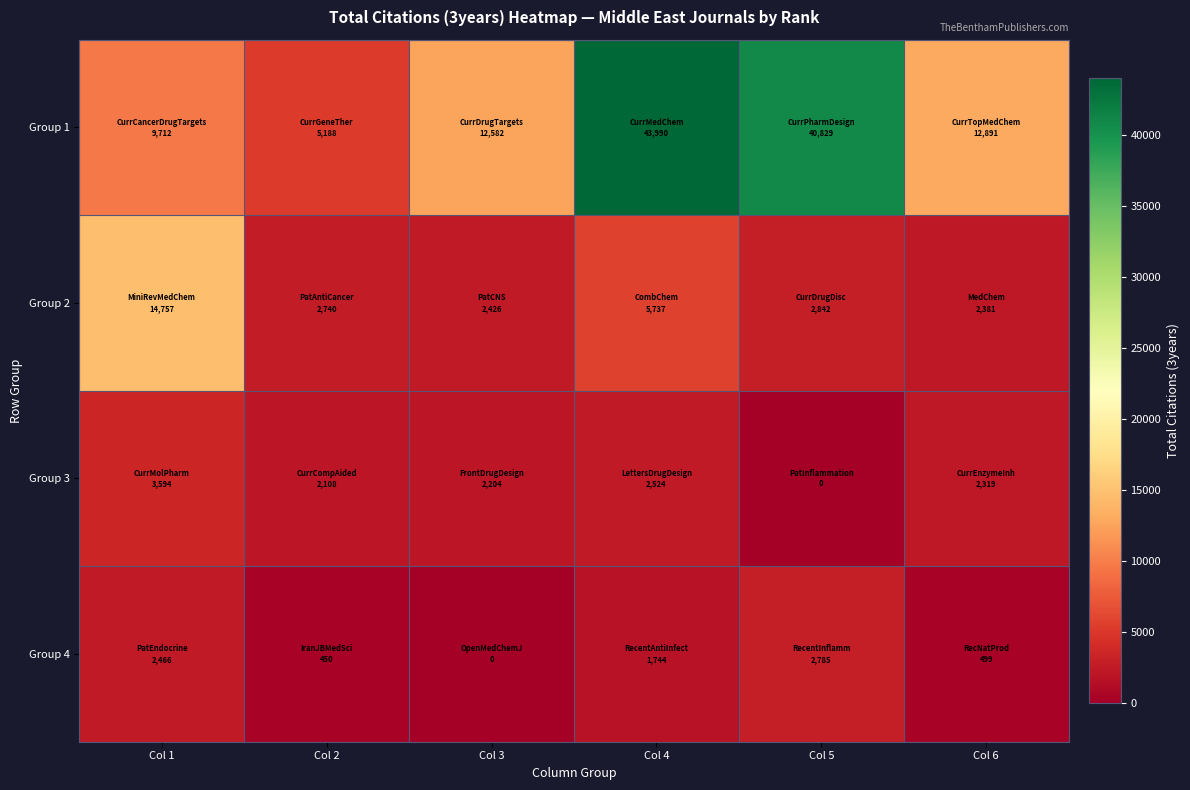

Rank the series at Col 5 from highest to lowest value.

Group 1, Group 2, Group 4, Group 3